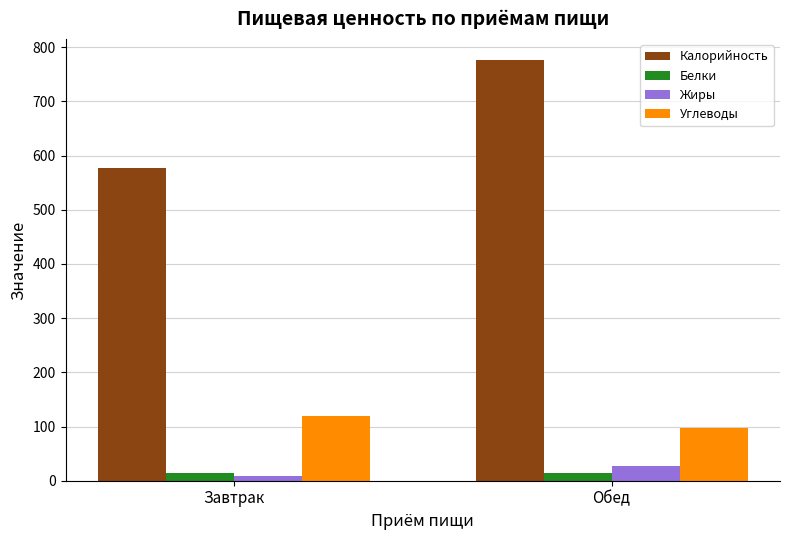

True or false: Углеводы has a value of 120.1 at Завтрак.

True